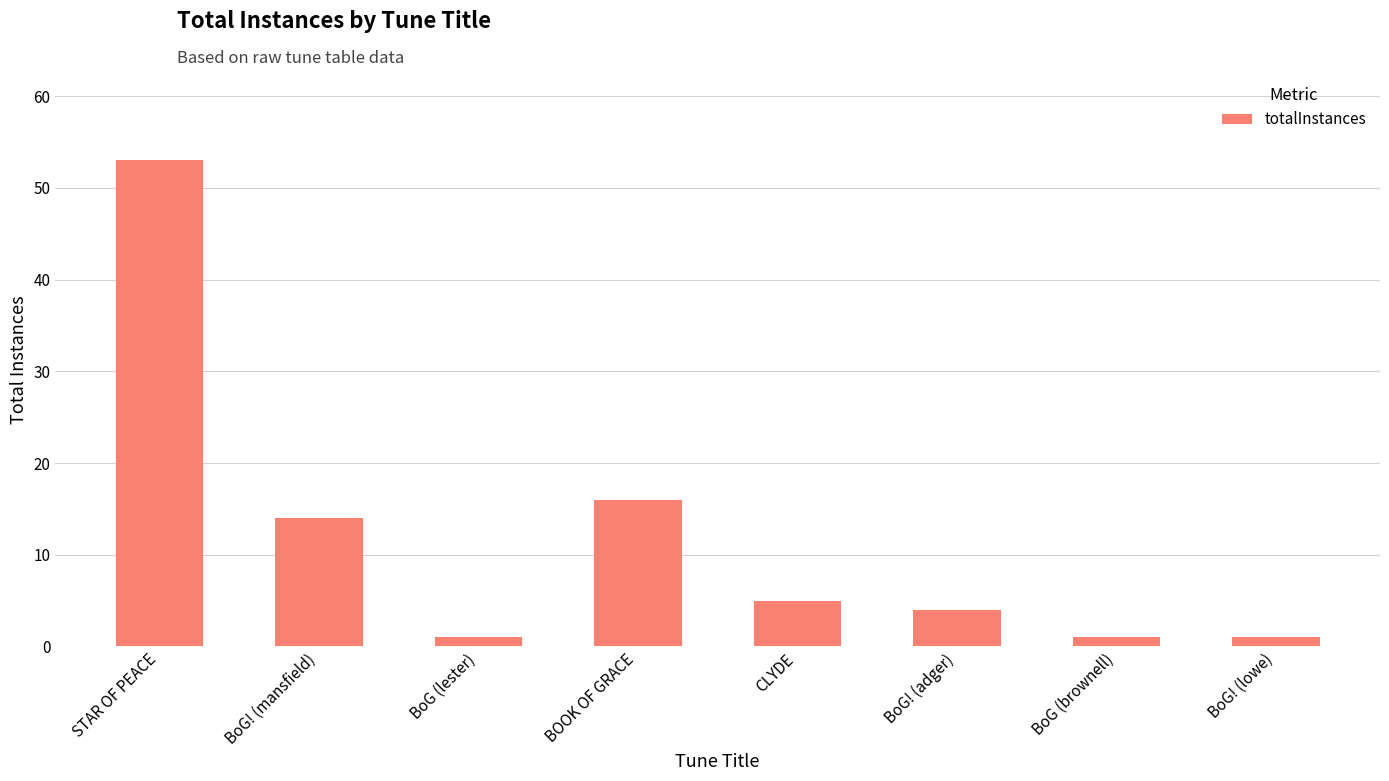

Is it true that the value at BoG! (adger) is 1?

False